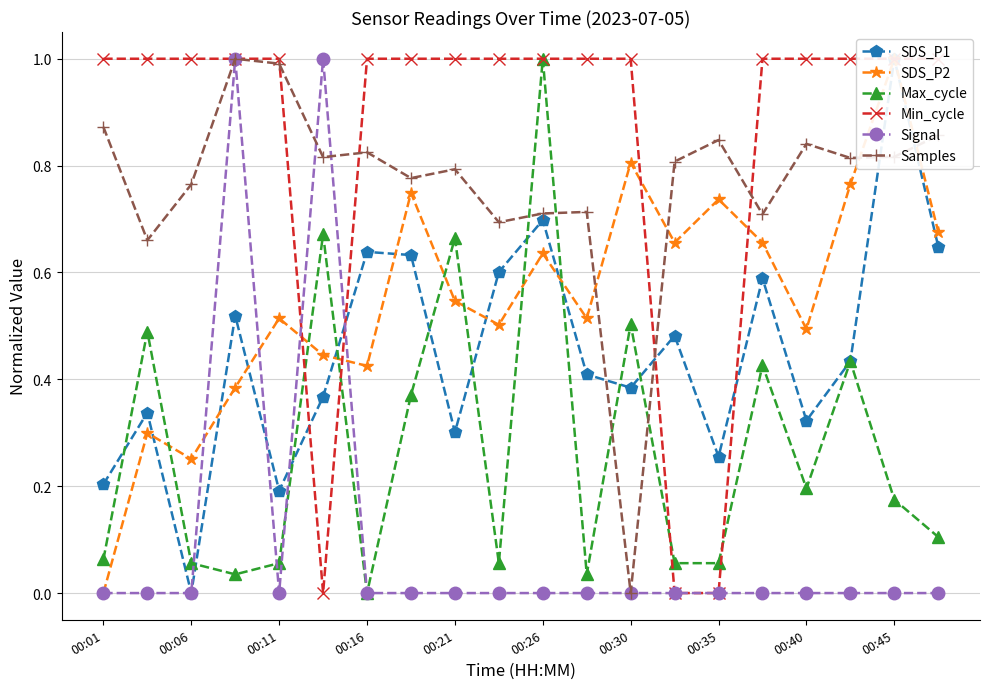

True or false: Max_cycle has a value of 0.0 at 11.

True